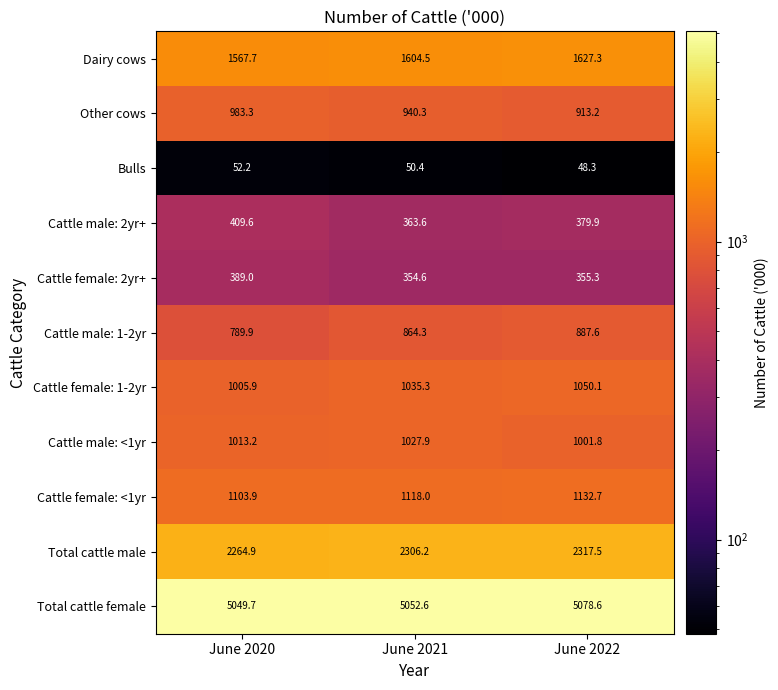

True or false: Cattle female: 2yr+ has a value of 355.3 at June 2022.

True